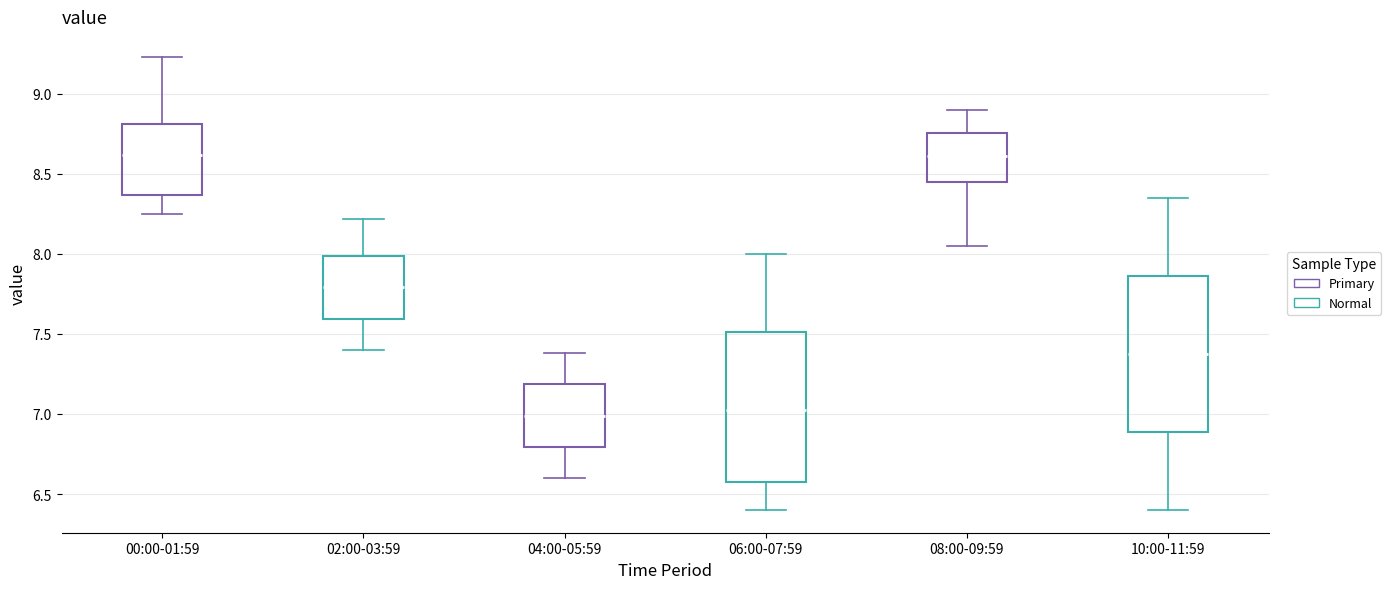

Where is the upper edge of the box for 00:00-01:59 on the y-axis? The values are not printed on the chart, so give them approximately, as read against the axis.

8.80